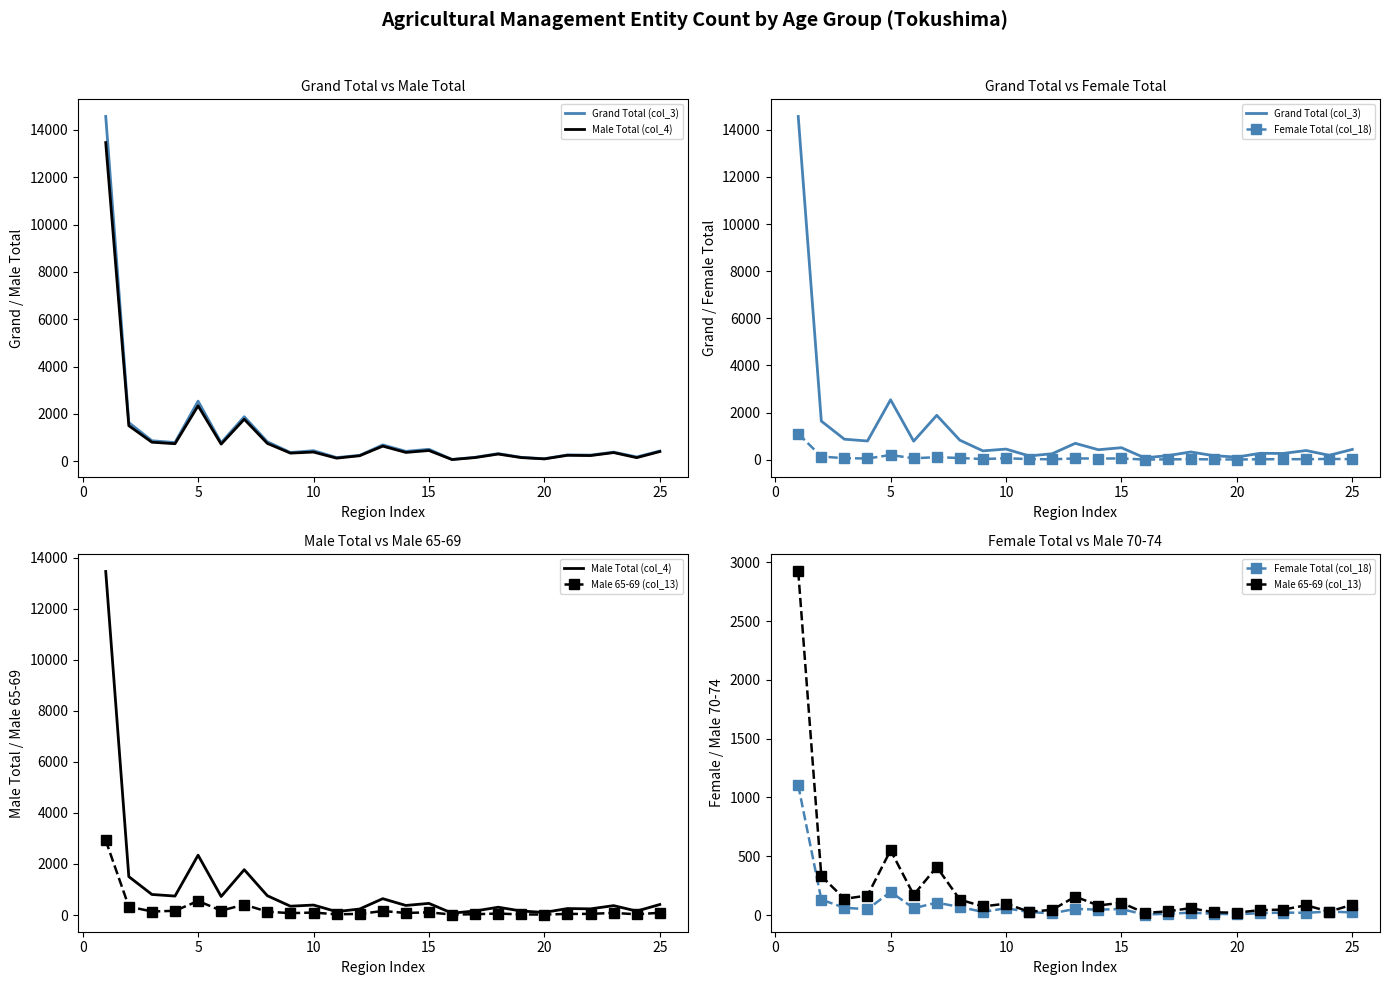

Is this an area chart (filled region under the line)?

No